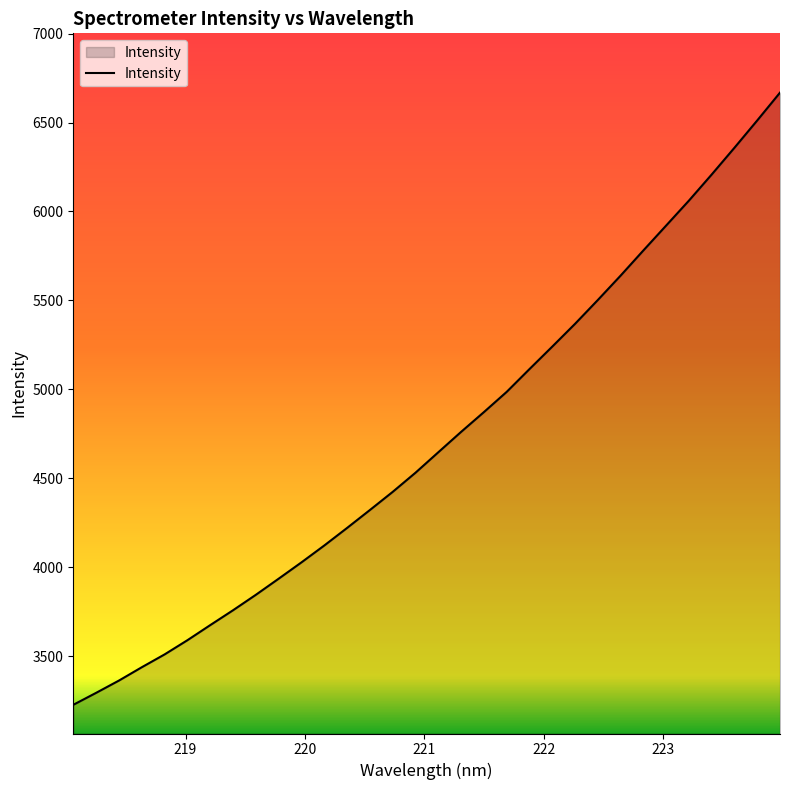

Reading left to right, list all the values displayed in this chart.

3225.9	3293.1	3362.1	3437.1	3509.2	3589.1	3673.9	3757.6	3844.5	3935.0	4026.9	4121.7	4220.4	4321.2	4423.3	4530.9	4645.9	4760.5	4871.7	4985.5	5113.6	5240.1	5368.1	5502.1	5639.2	5780.9	5920.9	6061.1	6208.0	6358.5	6512.0	6668.4